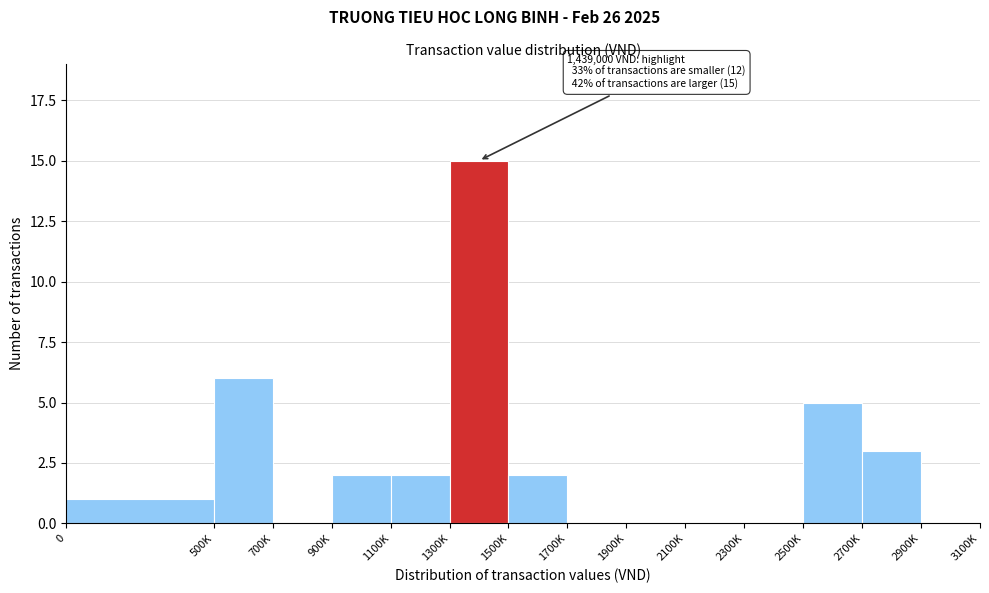

Reading right to left, transcribe all the data shown in this chart.

2900K=0	2700K=3	2500K=5	2300K=0	2100K=0	1900K=0	1700K=0	1500K=2	1300K=15	1100K=2	900K=2	700K=0	500K=6	0=1